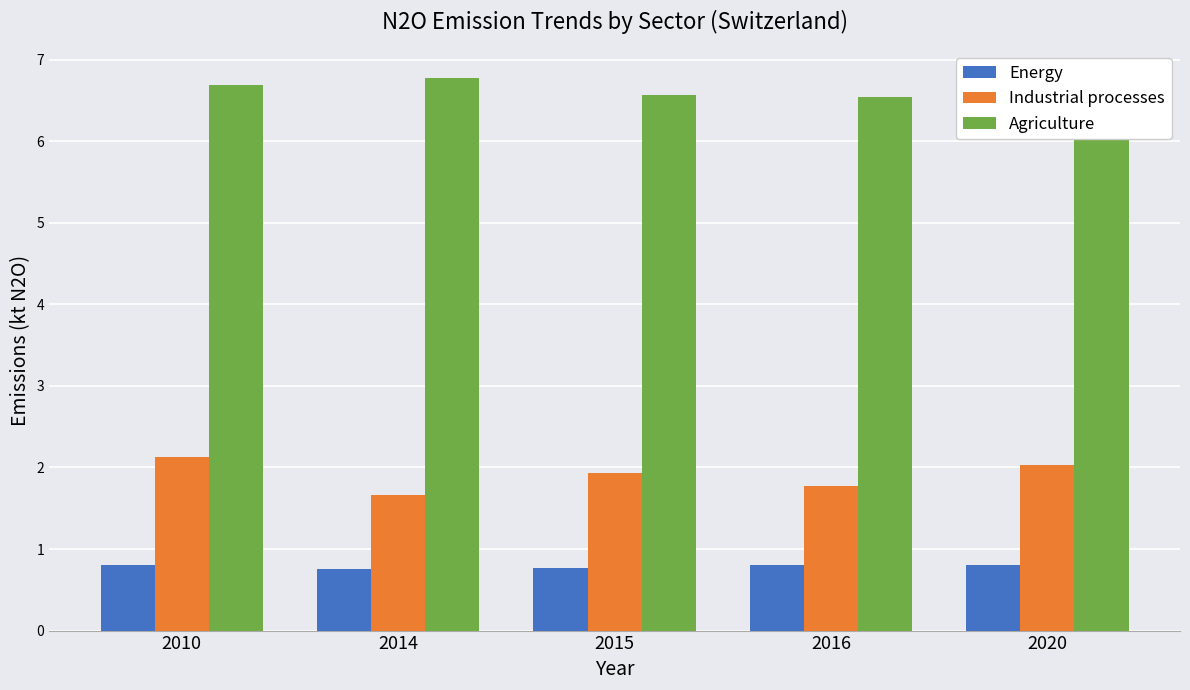

What is the spread (max minus min) of values at 2010?

5.9